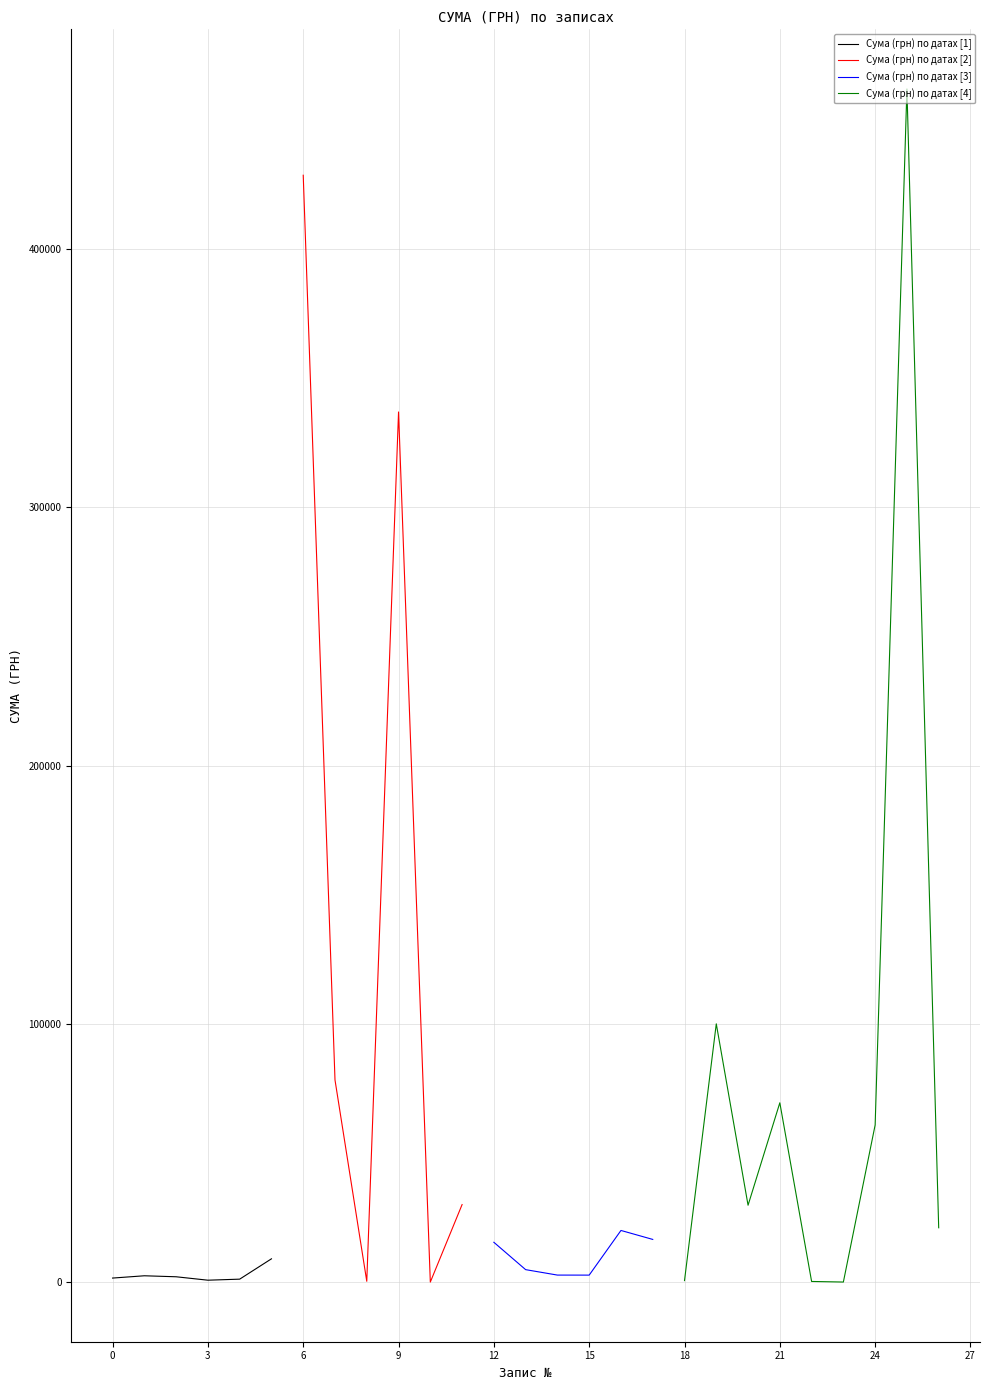

Does the chart have visible grid lines?

Yes